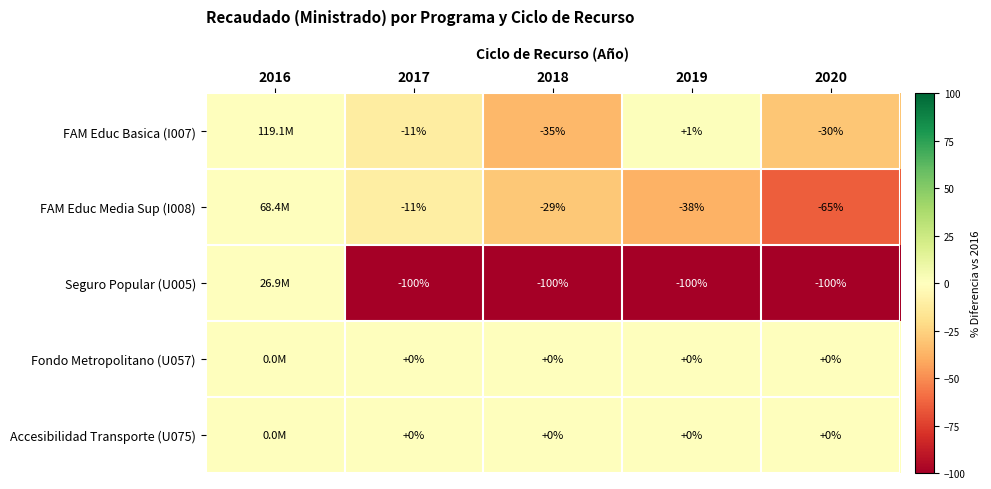

What is the total value across all series at 2017?

-122